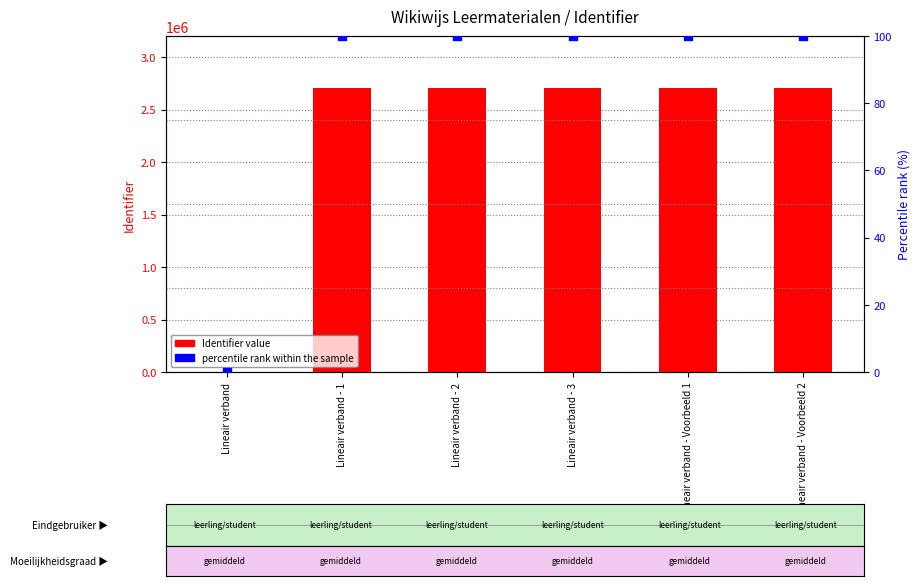

What is the total value across all series at Lineair verband - 2?

2707666